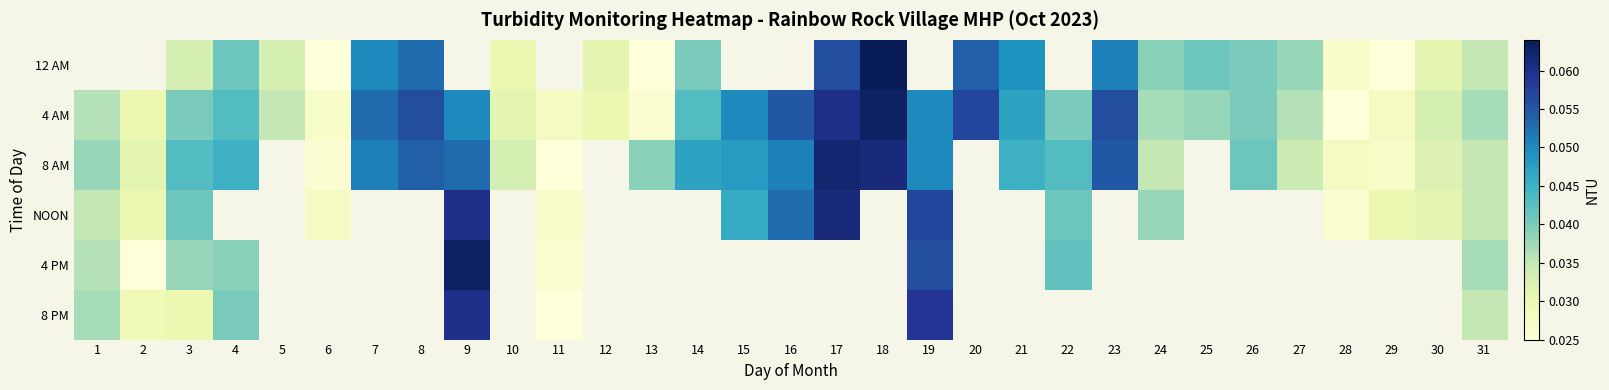

Which series has the largest total across all categories?

4 AM